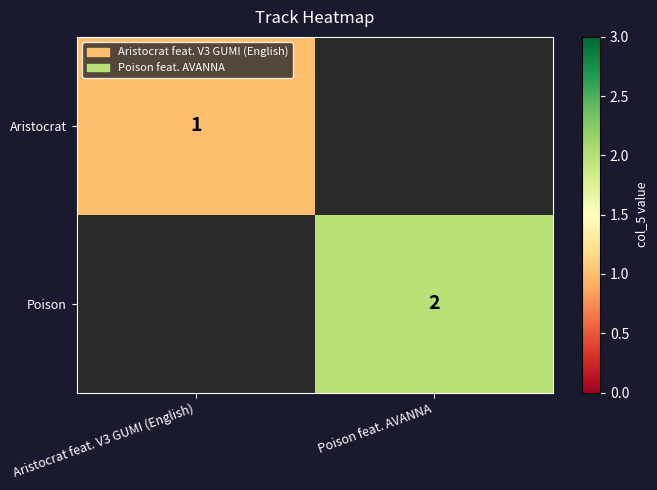

How many categories are shown in the chart?

2